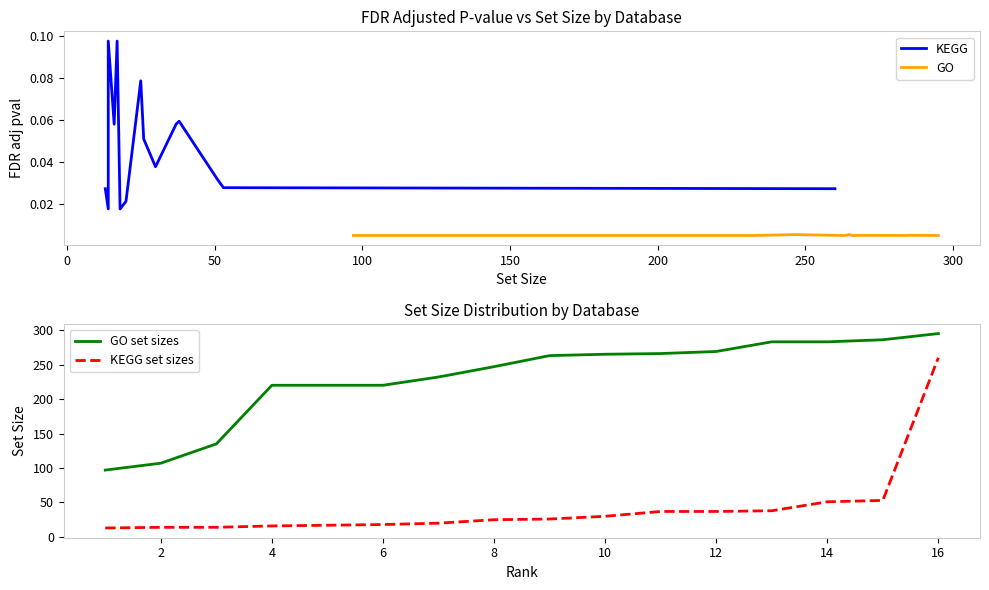

True or false: GO set sizes and KEGG set sizes intersect in this chart.

False